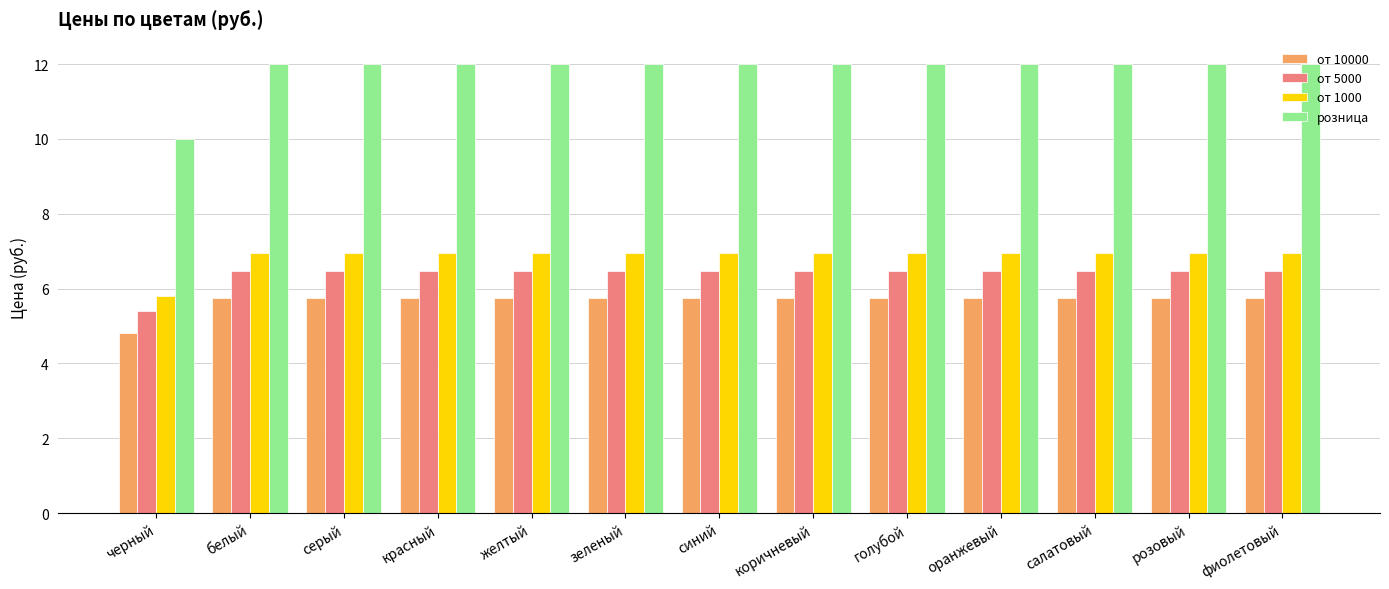

Which series has the largest range (max minus min)?

розница